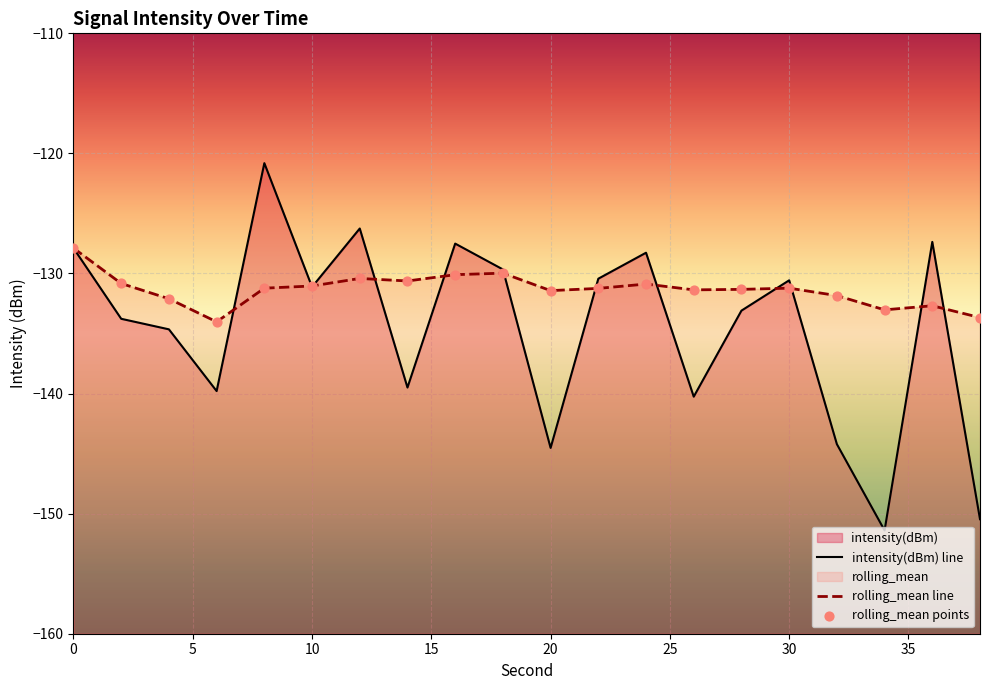

What are all the series names shown in the legend?

intensity(dBm), rolling_mean